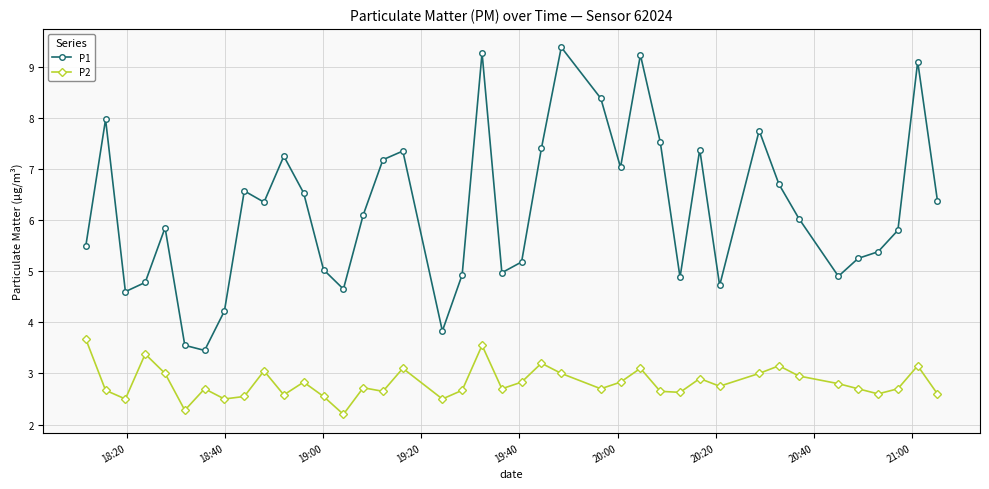

What is the value of the P2 point at the 18th from the left?

2.5